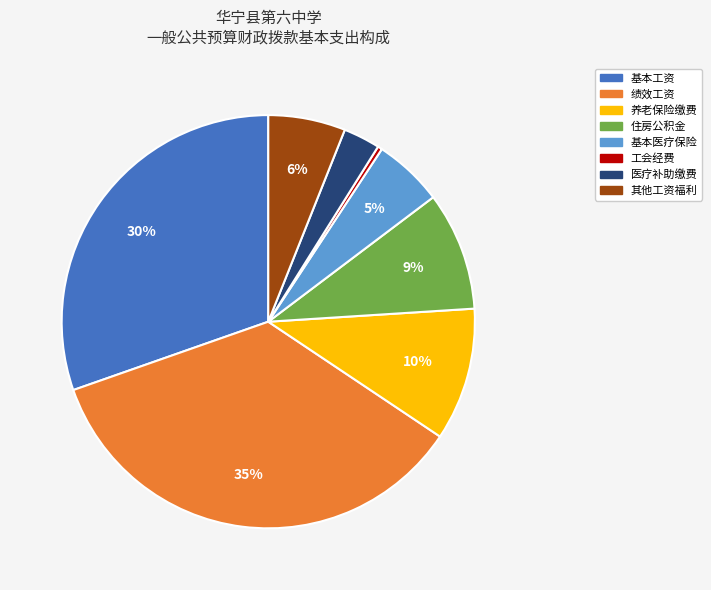

True or false: 养老保险缴费 accounts for 10% of the total.

True